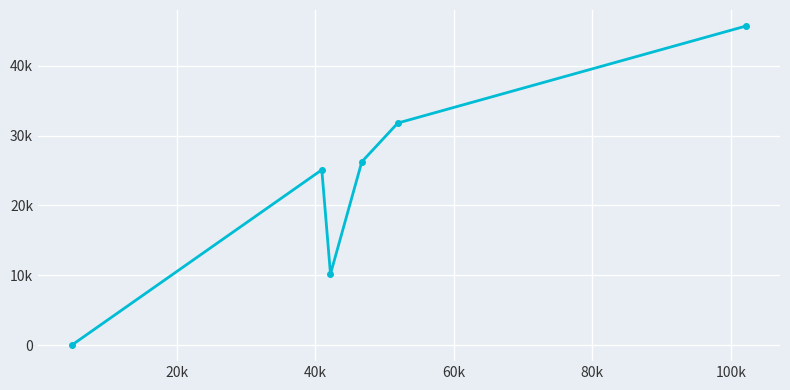

Does the chart have visible grid lines?

Yes